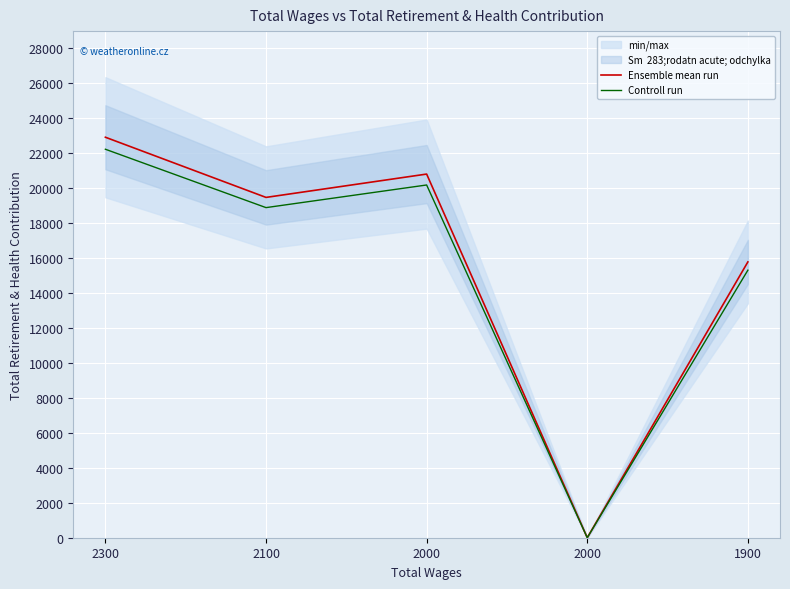

The Controll run series shows 10042.5 at 2100. True or false?

False